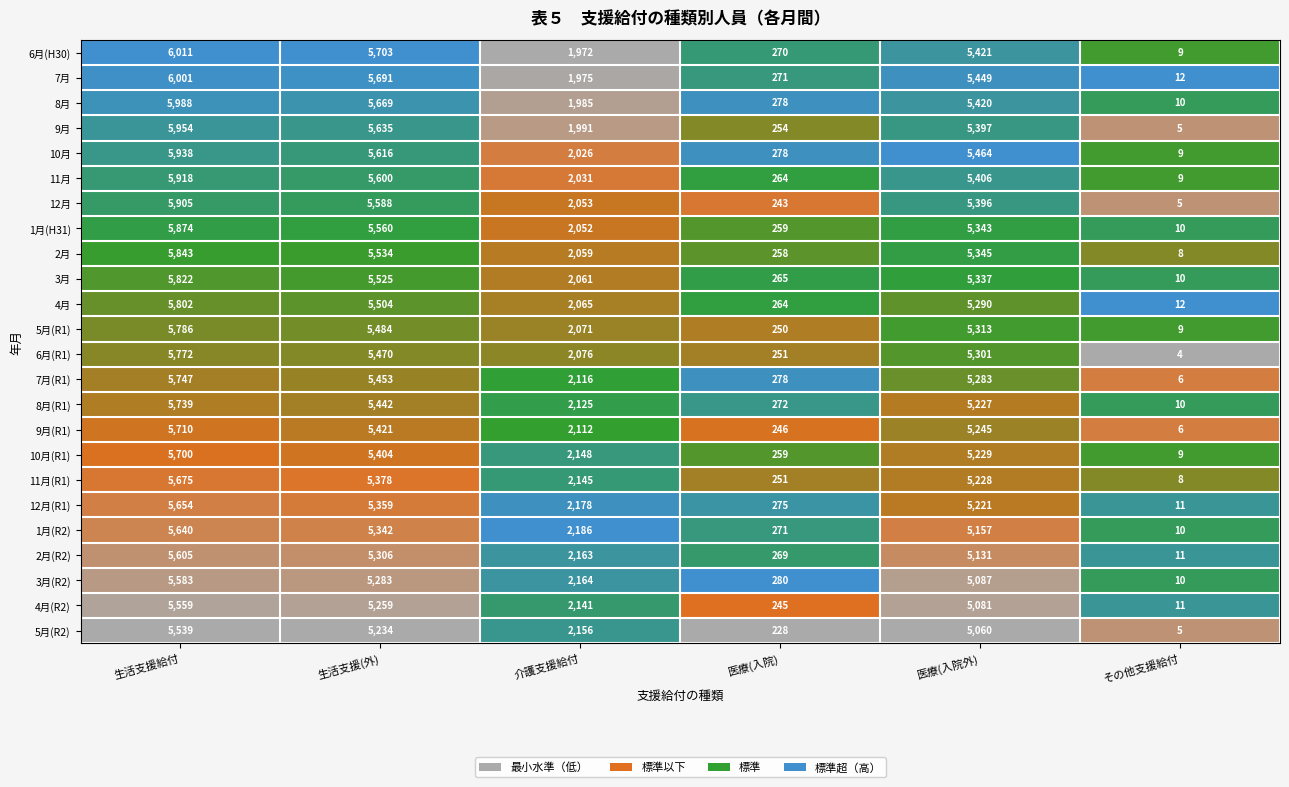

What value does the 4月 series have at 生活支援給付, to the nearest 10?

5800